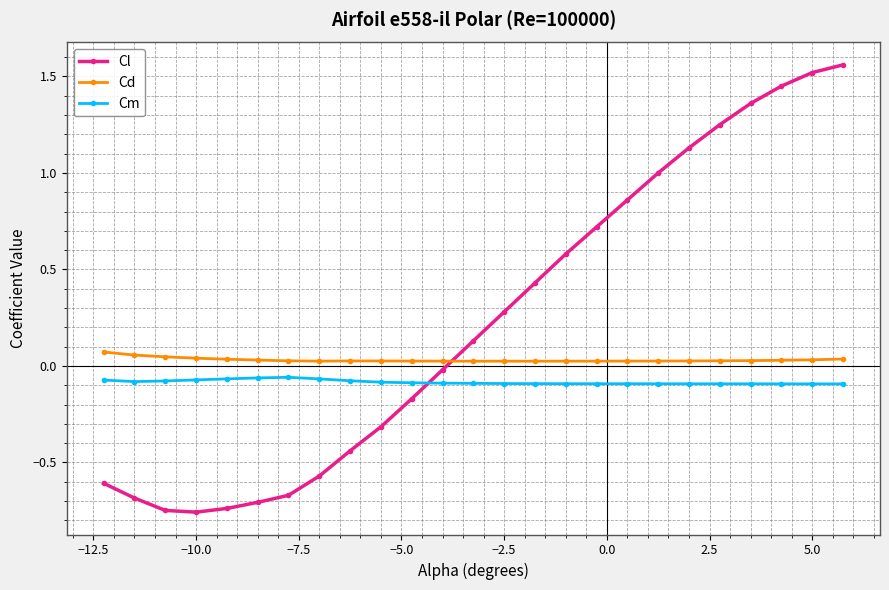

Which series has the largest range (max minus min)?

Cl